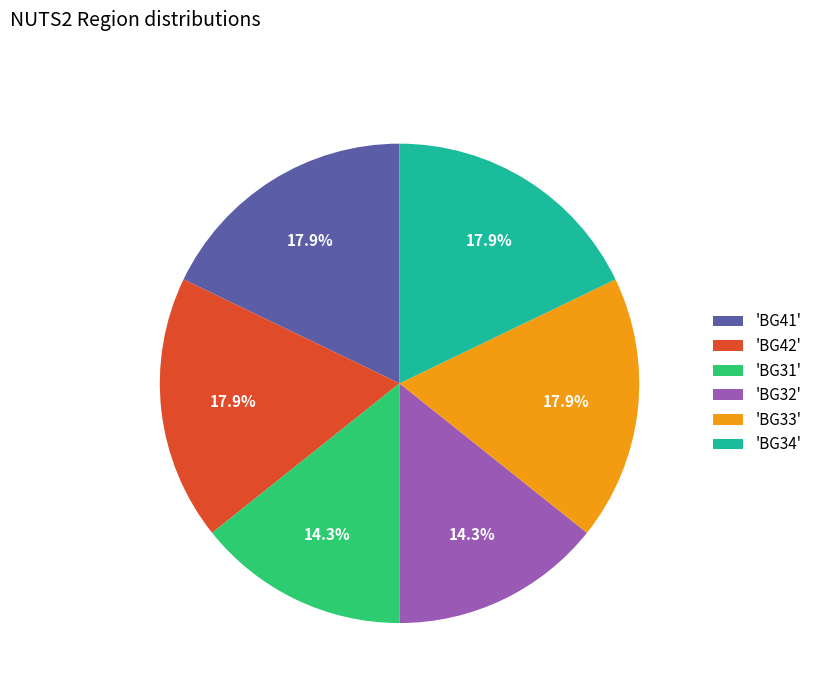

Is the sum of 'BG31' and 'BG34' greater than half?

No